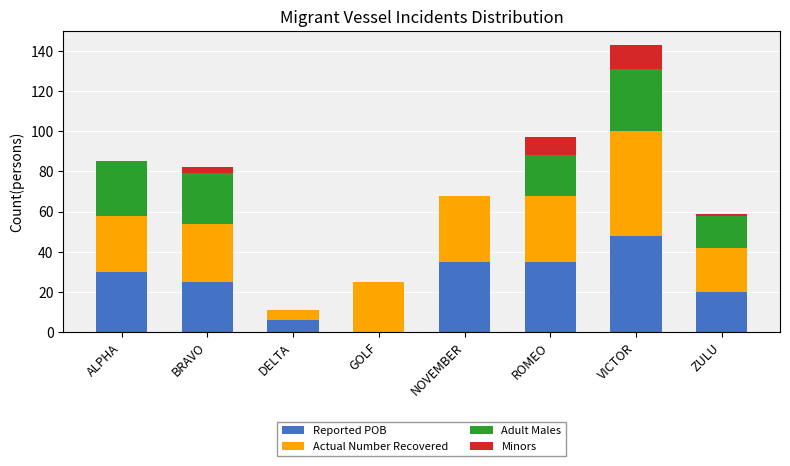

Which category has the highest value in the Reported POB series?

VICTOR